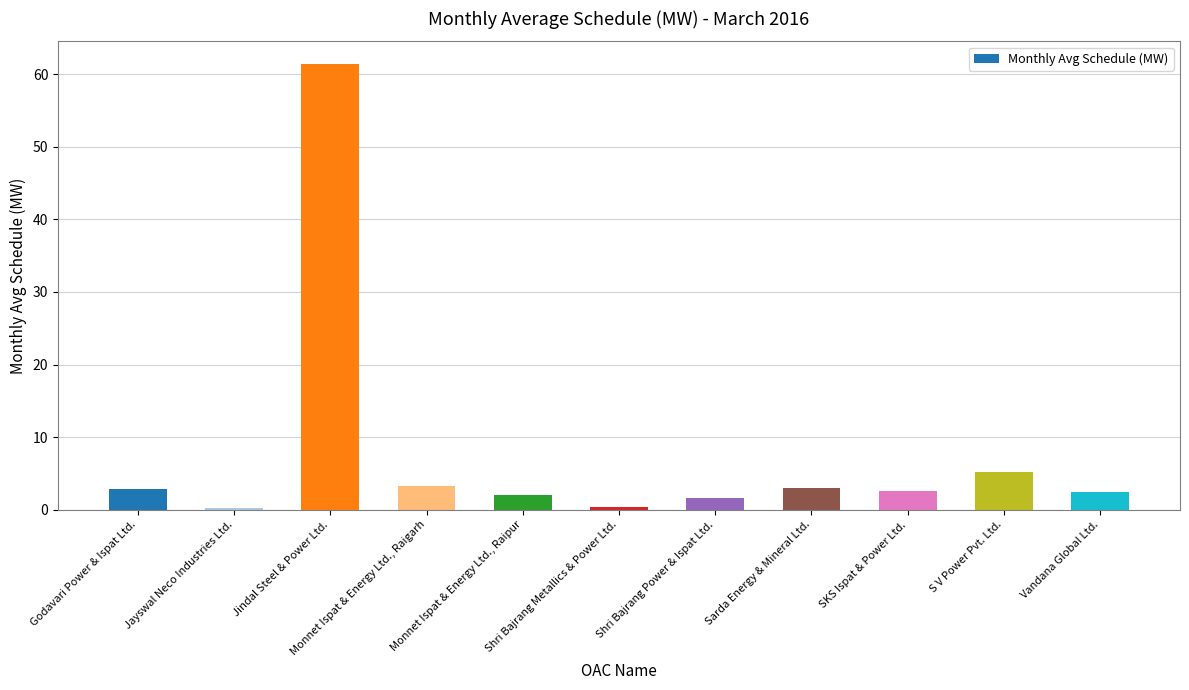

What is the value of the 7th bar from the left?

1.6